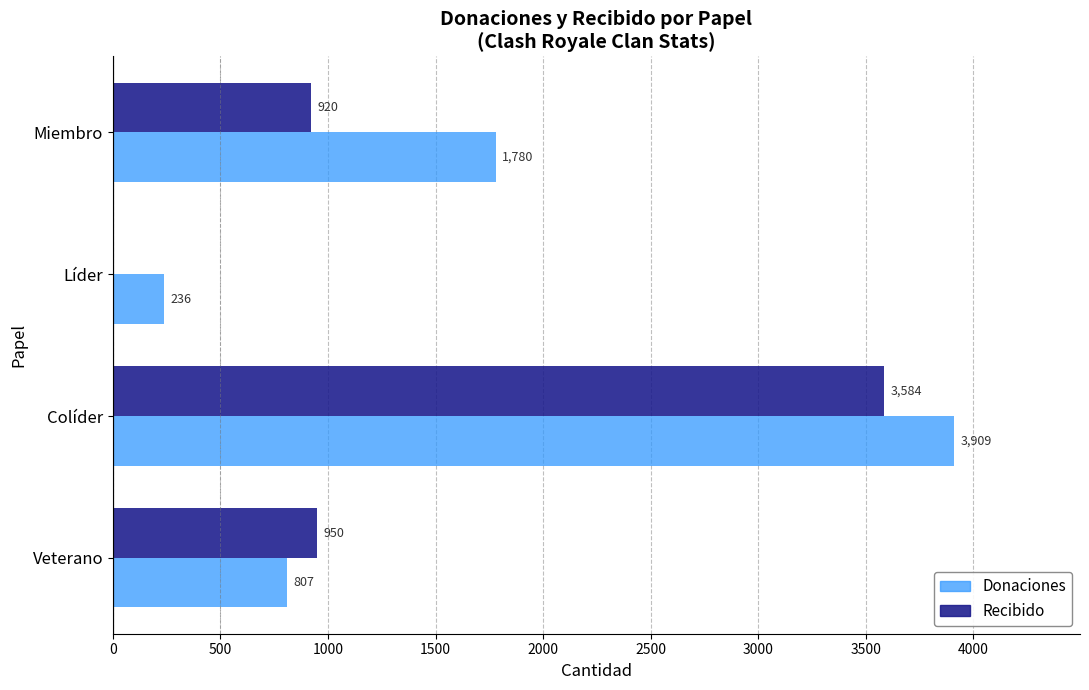

How many Donaciones values are between 807 and 3909?

3